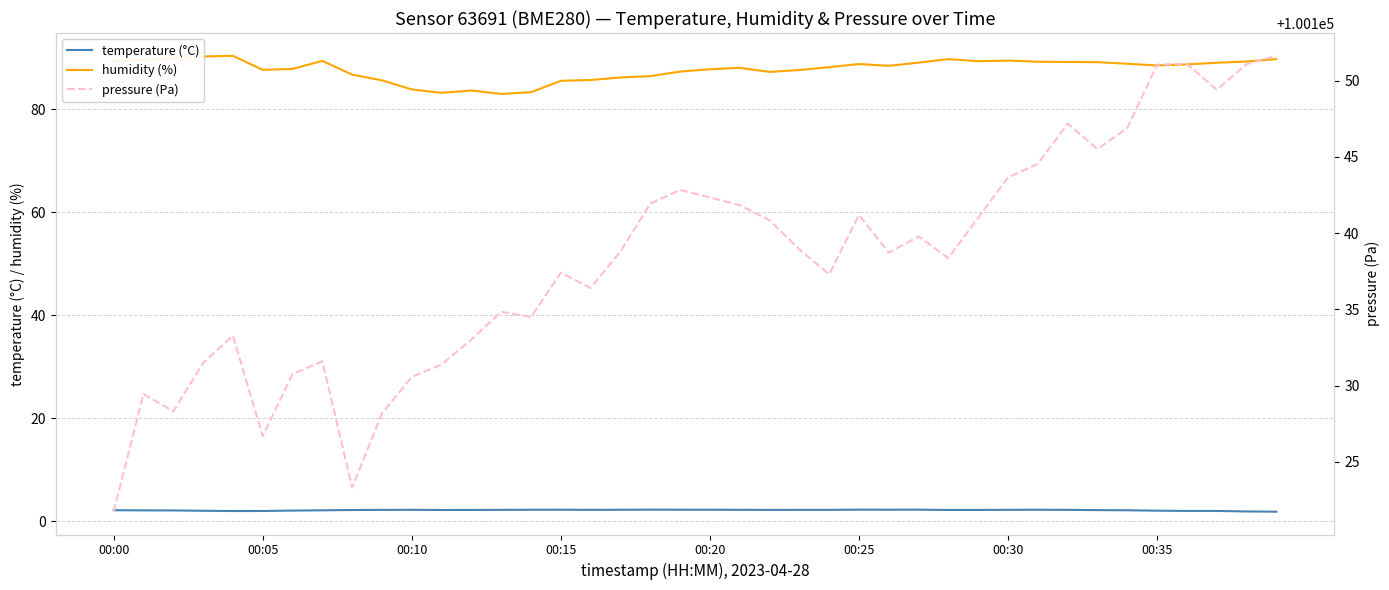

What is the average value of the pressure (Pa) series?

100138.2